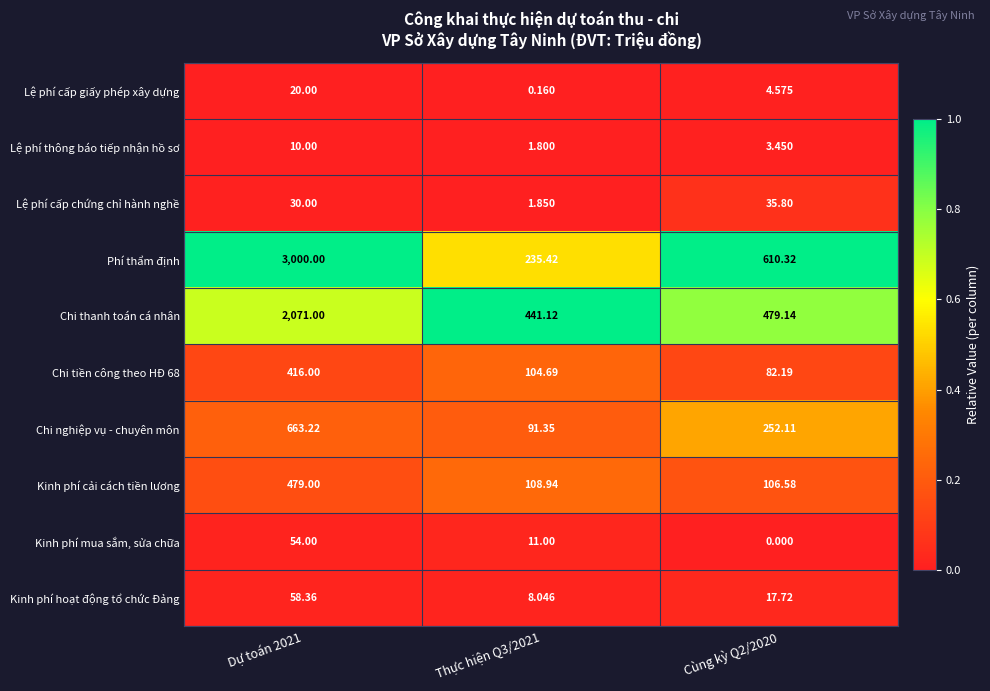

At how many categories does at least one series exceed 0?

3